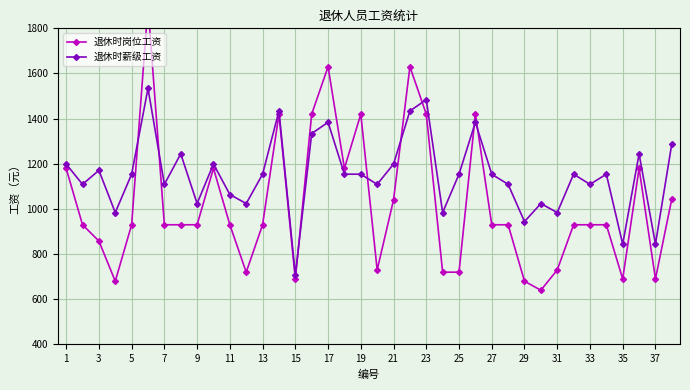

True or false: 退休时薪级工资 has more than 2 points higher than both neighbors.

True